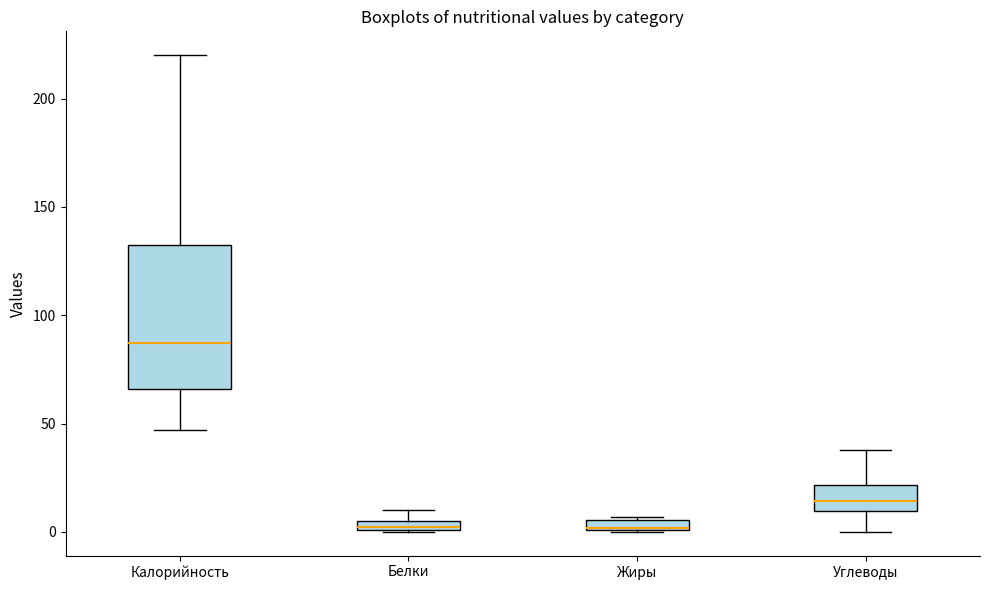

Where does the lower whisker of the box for Калорийность end on the y-axis? The values are not printed on the chart, so give them approximately, as read against the axis.

45